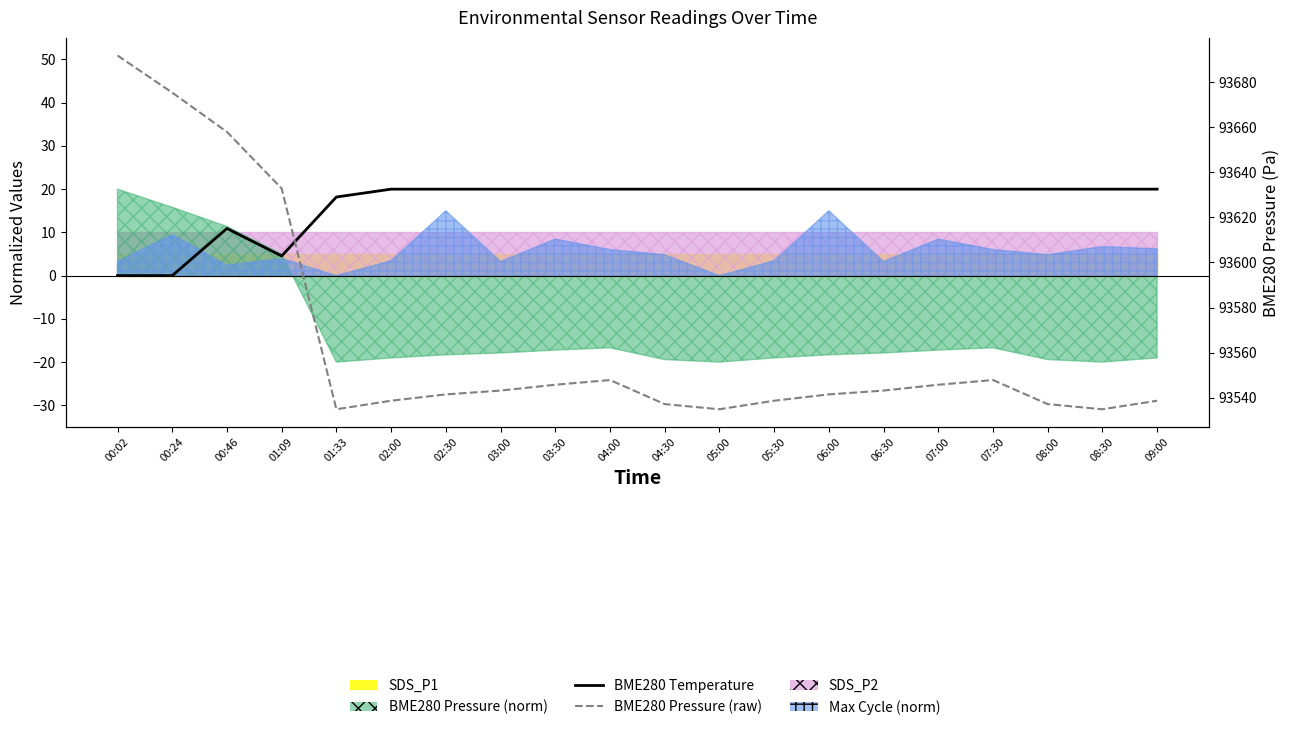

Where is BME280 Temperature nearest to the value 10?

00:46